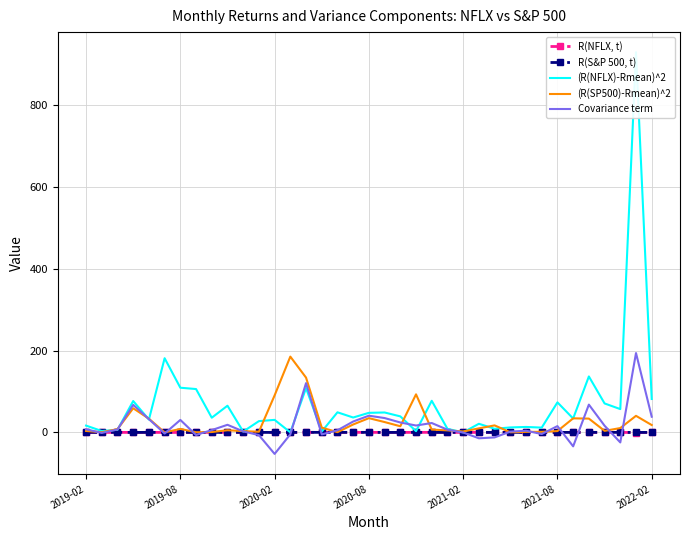

Where does the R(NFLX, t) series first go above 0?

2019-02